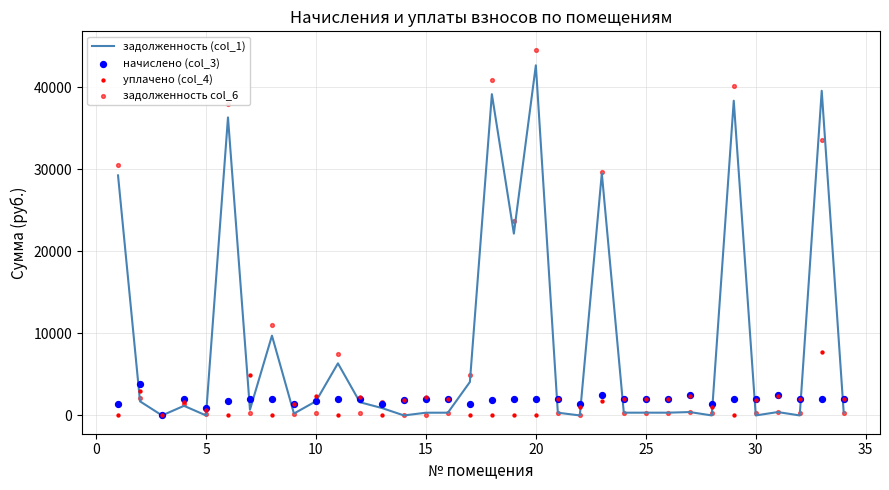

What are all the series names shown in the legend?

задолженность (col_1), начислено (col_3), уплачено (col_4), задолженность col_6